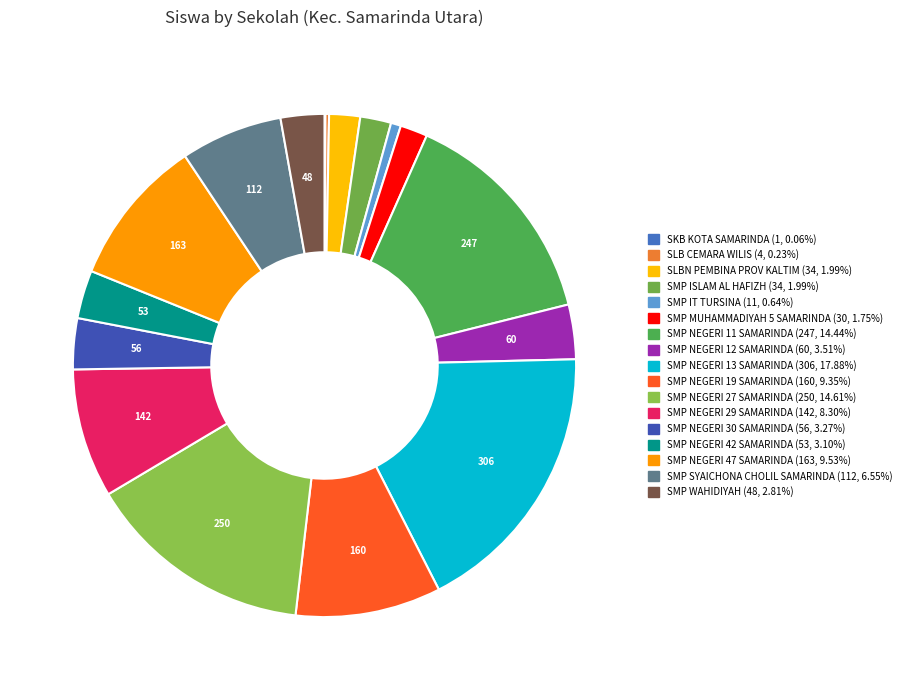

Is the sum of SMP NEGERI 30 SAMARINDA and SMP IT TURSINA greater than half?

No